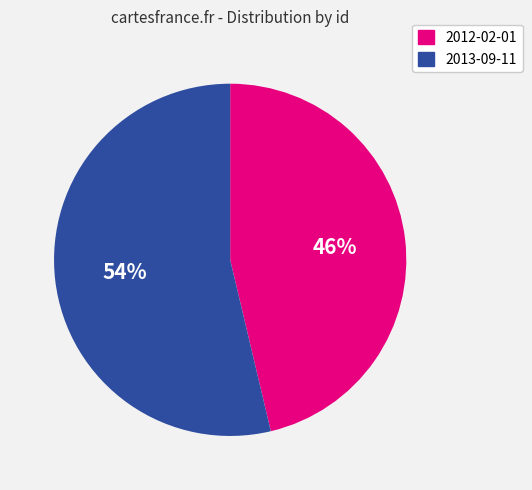

Which category accounts for the majority?

2013-09-11